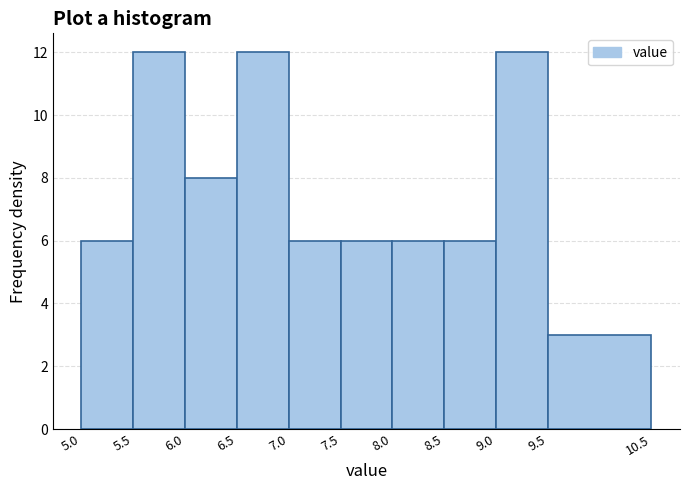

Reading left to right, transcribe this chart: for each bar, give the range it covers on the x-axis and its height. The values are not printed on the chart, so give them approximately, as read against the axis.

5.0 to 5.5: 6
5.5 to 6.0: 12
6.0 to 6.5: 8
6.5 to 7.0: 12
7.0 to 7.5: 6
7.5 to 8.0: 6
8.0 to 8.5: 6
8.5 to 9.0: 6
9.0 to 9.5: 12
9.5 to 10.5: 3